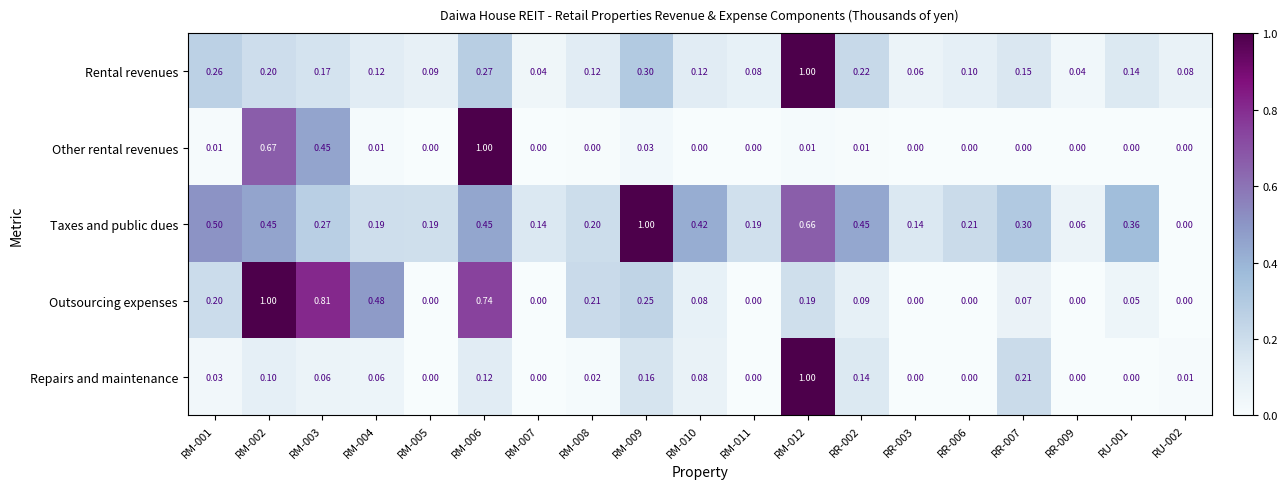

Between RM-002 and RR-003, which series saw the biggest shift?

Outsourcing expenses